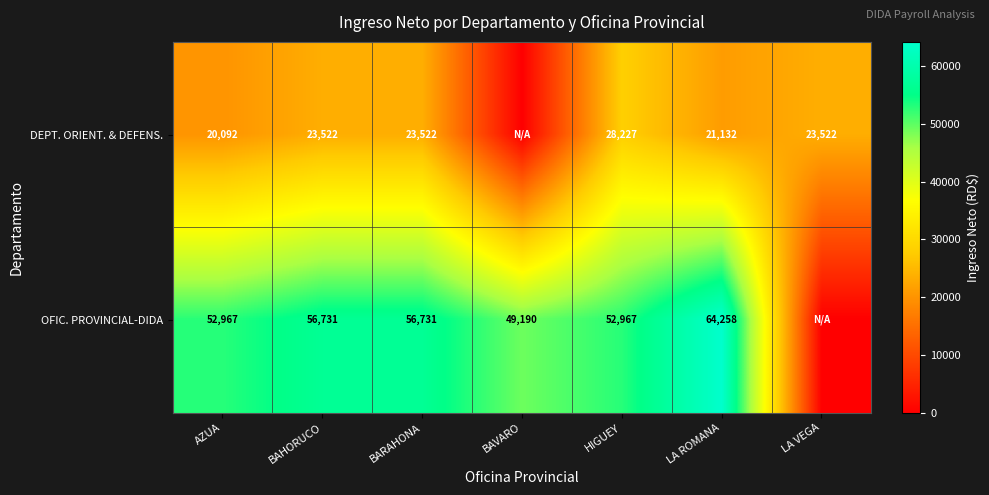

True or false: DEPT. ORIENT. & DEFENS. has a value of 32951 at LA ROMANA.

False